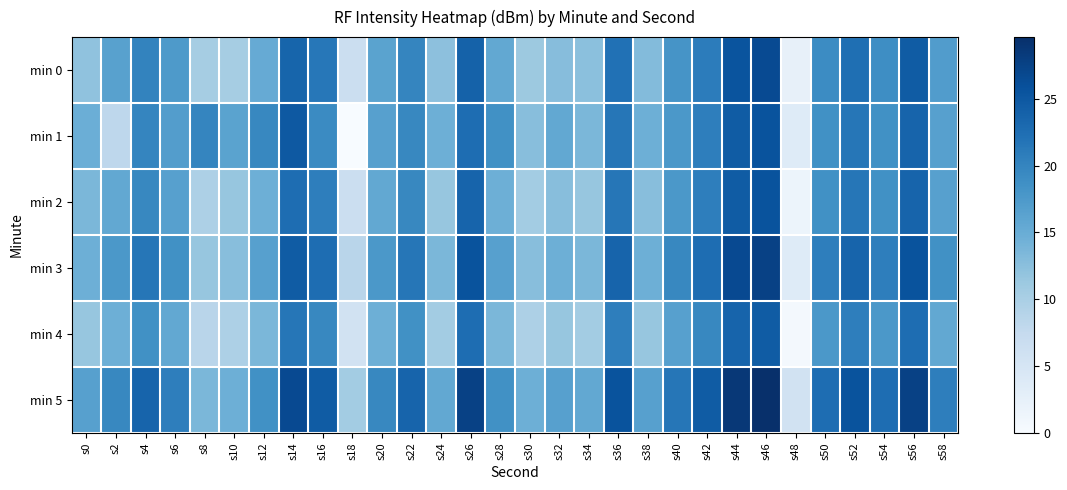

Reading left to right, list all the values displayed in this chart.

min 0: s0=12.1	s2=16.5	s4=20.0	s6=17.5	s8=10.3	s10=10.4	s12=15.2	s14=23.6	s16=21.4	s18=6.6	s20=16.2	s22=19.9	s24=12.4	s26=23.9	s28=15.5	s30=11.2	s32=12.7	s34=12.5	s36=22.1	s38=13.0	s40=18.1	s42=20.9	s44=25.6	s46=26.5	s48=2.4	s50=19.1	s52=22.4	s54=18.9	s56=24.5	s58=17.1
min 1: s0=14.8	s2=8.1	s4=19.8	s6=17.0	s8=19.8	s10=16.3	s12=19.6	s14=25.0	s16=19.2	s18=0.0	s20=16.6	s22=19.6	s24=14.6	s26=22.6	s28=18.6	s30=12.6	s32=15.6	s34=13.6	s36=21.6	s38=14.6	s40=17.6	s42=20.6	s44=24.6	s46=25.6	s48=3.6	s50=18.6	s52=21.6	s54=18.6	s56=23.6	s58=16.6
min 2: s0=13.6	s2=15.6	s4=19.6	s6=16.6	s8=9.6	s10=11.6	s12=14.6	s14=22.6	s16=20.6	s18=6.6	s20=15.6	s22=19.6	s24=11.6	s26=23.6	s28=14.6	s30=10.6	s32=12.6	s34=11.6	s36=21.6	s38=12.6	s40=17.6	s42=20.6	s44=24.6	s46=25.6	s48=1.6	s50=18.6	s52=21.6	s54=18.6	s56=23.6	s58=16.6
min 3: s0=14.6	s2=17.6	s4=21.6	s6=18.6	s8=11.6	s10=12.6	s12=16.6	s14=24.6	s16=22.6	s18=8.6	s20=17.6	s22=21.6	s24=13.6	s26=25.6	s28=16.6	s30=12.6	s32=14.6	s34=13.6	s36=23.6	s38=14.6	s40=19.6	s42=22.6	s44=26.6	s46=27.6	s48=3.6	s50=20.6	s52=23.6	s54=20.6	s56=25.6	s58=18.6
min 4: s0=11.6	s2=14.6	s4=18.6	s6=15.6	s8=8.6	s10=9.6	s12=13.6	s14=21.6	s16=19.6	s18=5.6	s20=14.6	s22=18.6	s24=10.6	s26=22.6	s28=13.6	s30=9.6	s32=11.6	s34=10.6	s36=20.6	s38=11.6	s40=16.6	s42=19.6	s44=23.6	s46=24.6	s48=0.6	s50=17.6	s52=20.6	s54=17.6	s56=22.6	s58=15.6
min 5: s0=16.6	s2=19.6	s4=23.6	s6=20.6	s8=13.6	s10=14.6	s12=18.6	s14=26.6	s16=24.6	s18=10.6	s20=19.6	s22=23.6	s24=15.6	s26=27.6	s28=18.6	s30=14.6	s32=16.6	s34=15.6	s36=25.6	s38=16.6	s40=21.6	s42=24.6	s44=28.6	s46=29.6	s48=5.6	s50=22.6	s52=25.6	s54=22.6	s56=27.6	s58=20.6